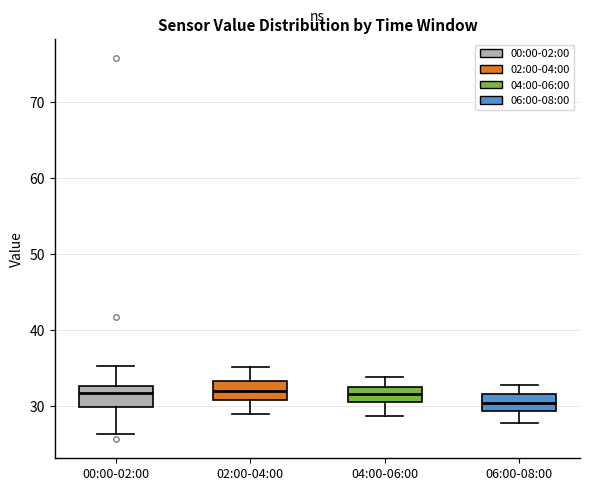

Where does the median line of the box for 02:00-04:00 sit on the y-axis? The values are not printed on the chart, so give them approximately, as read against the axis.

32